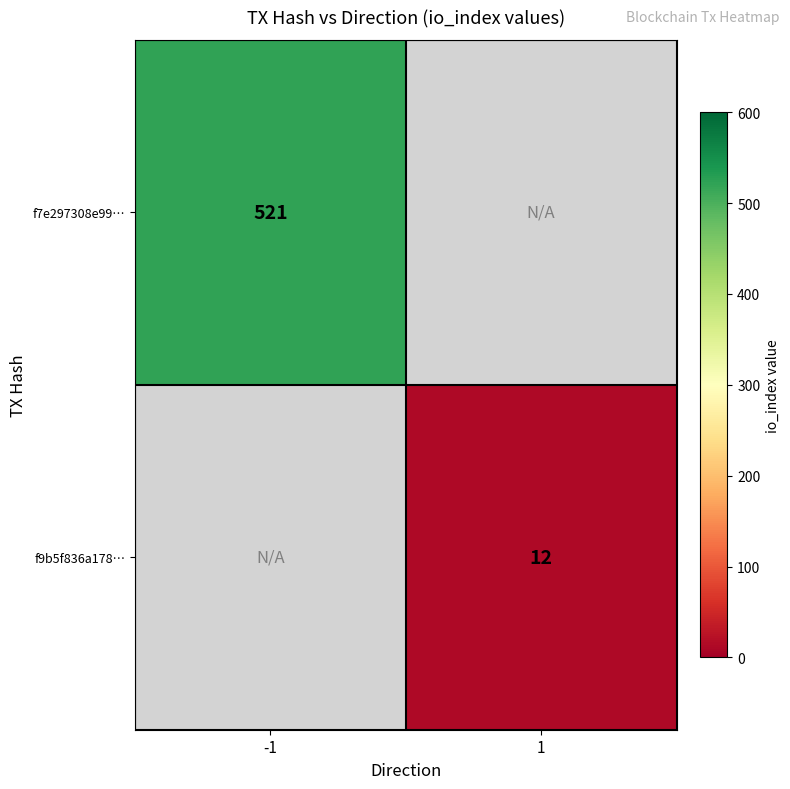

The f9b5f836a178… series shows 12 at 1. True or false?

True